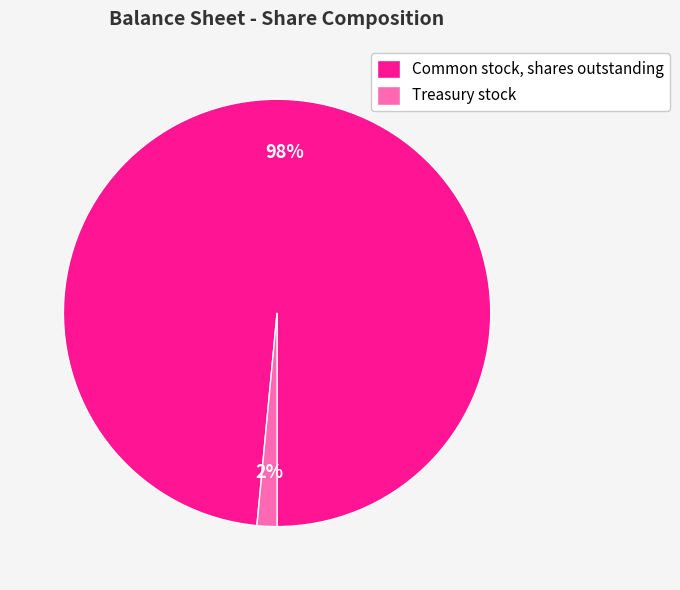

Rank the categories by value from highest to lowest.

Common stock, shares outstanding, Treasury stock